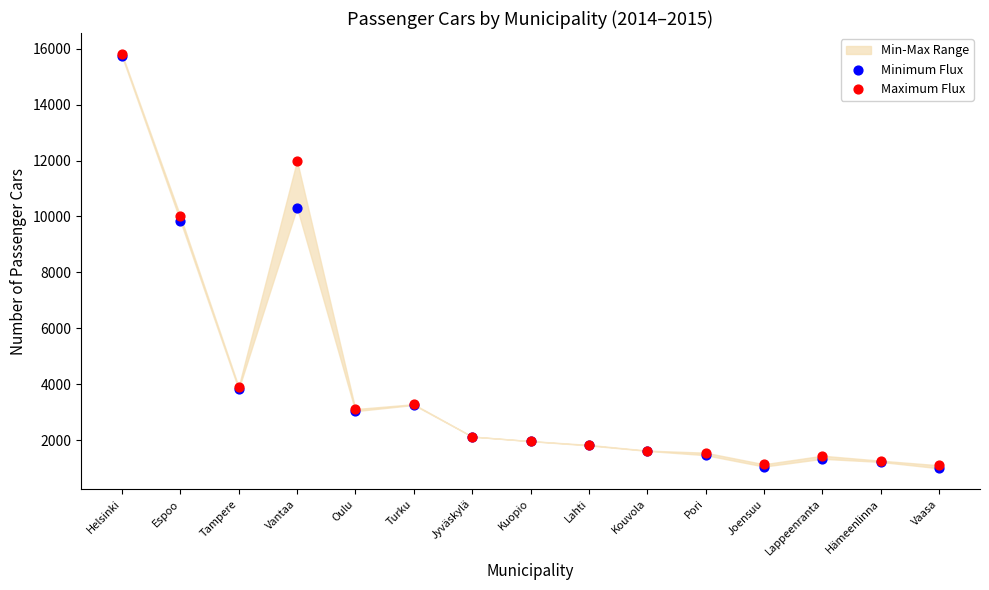

In the Maximum Flux series, what Y value is closest to 8459?

10016